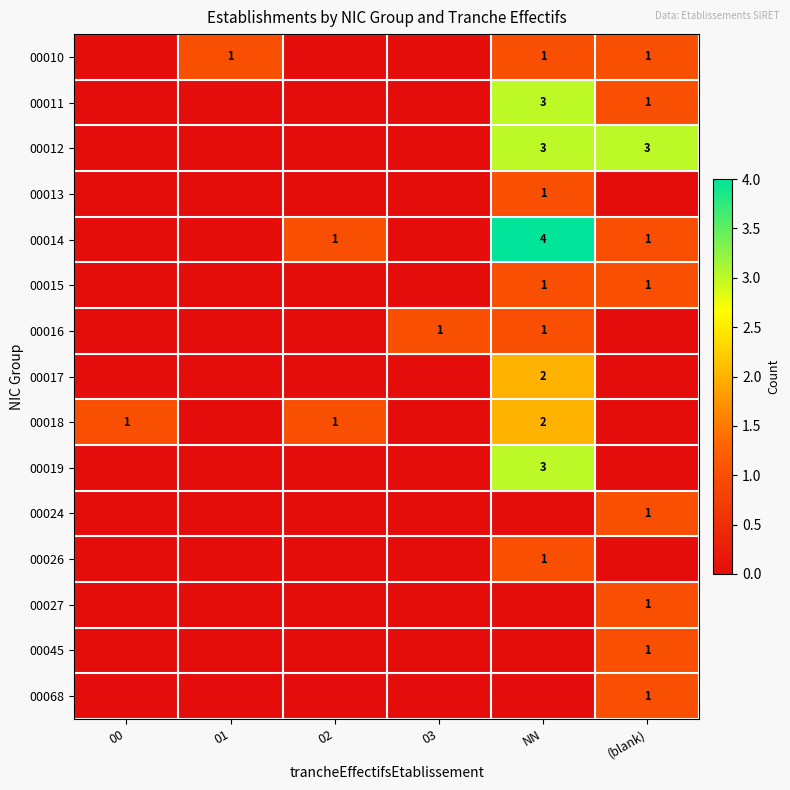

The 00010 series shows 0 at (blank). True or false?

False